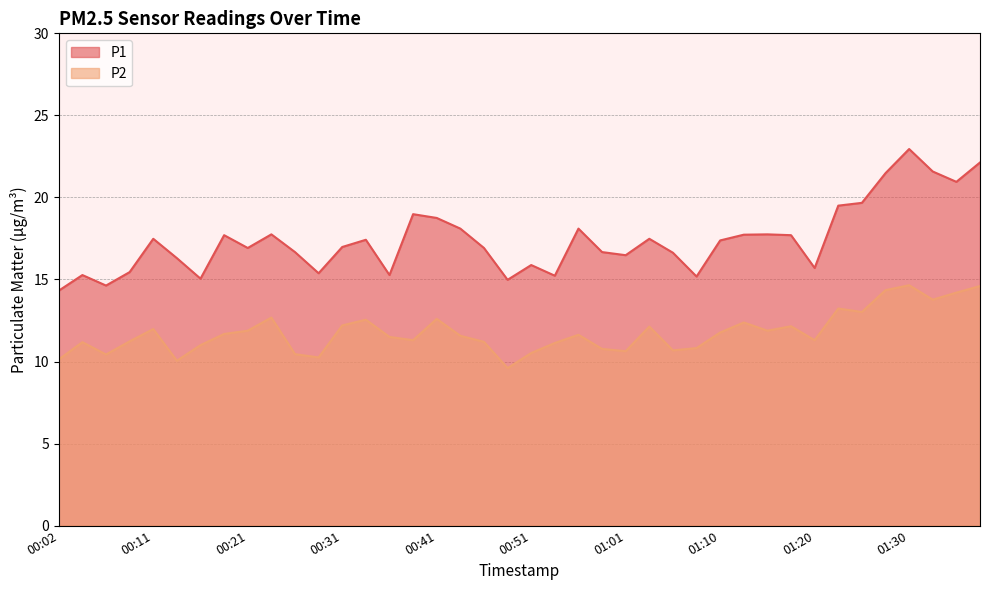

At which category is the sum across all series the highest?

01:30